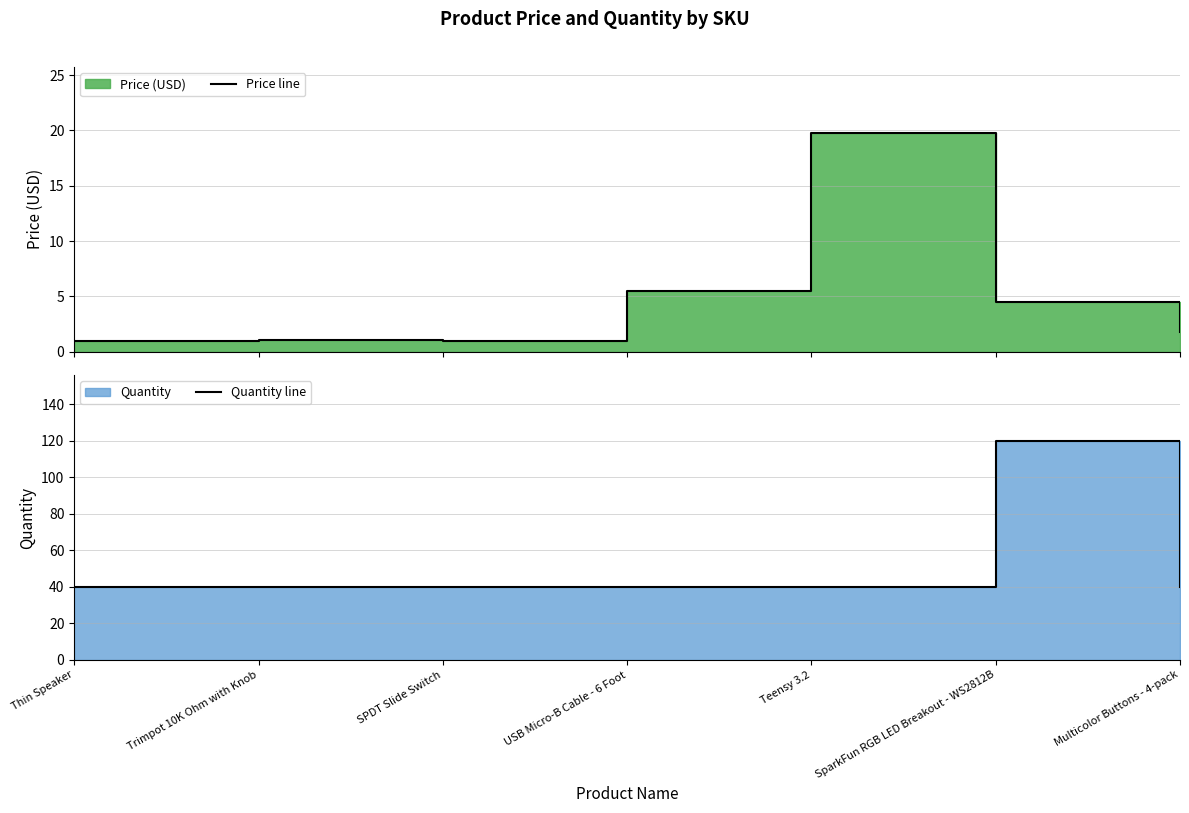

Where does the Price line series first go above 1?

Trimpot 10K Ohm with Knob